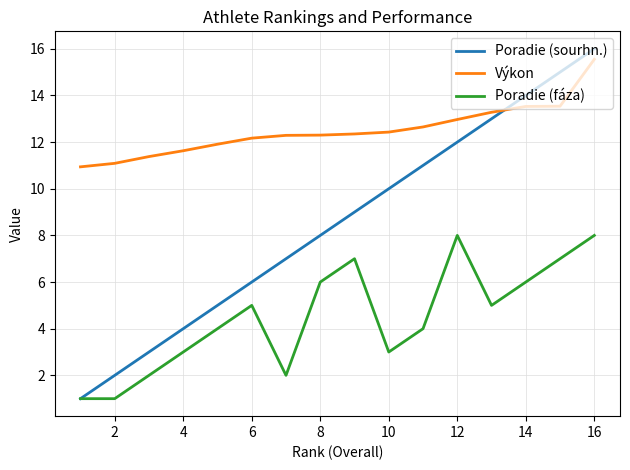

Is this an area chart (filled region under the line)?

No